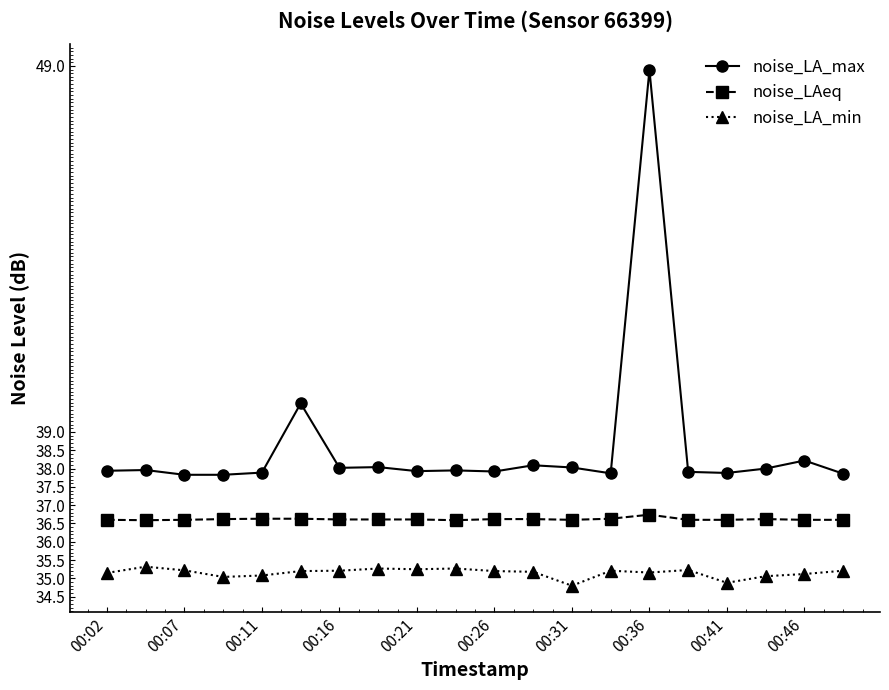

What is the value of the noise_LA_min point at the 10th from the left?

35.3